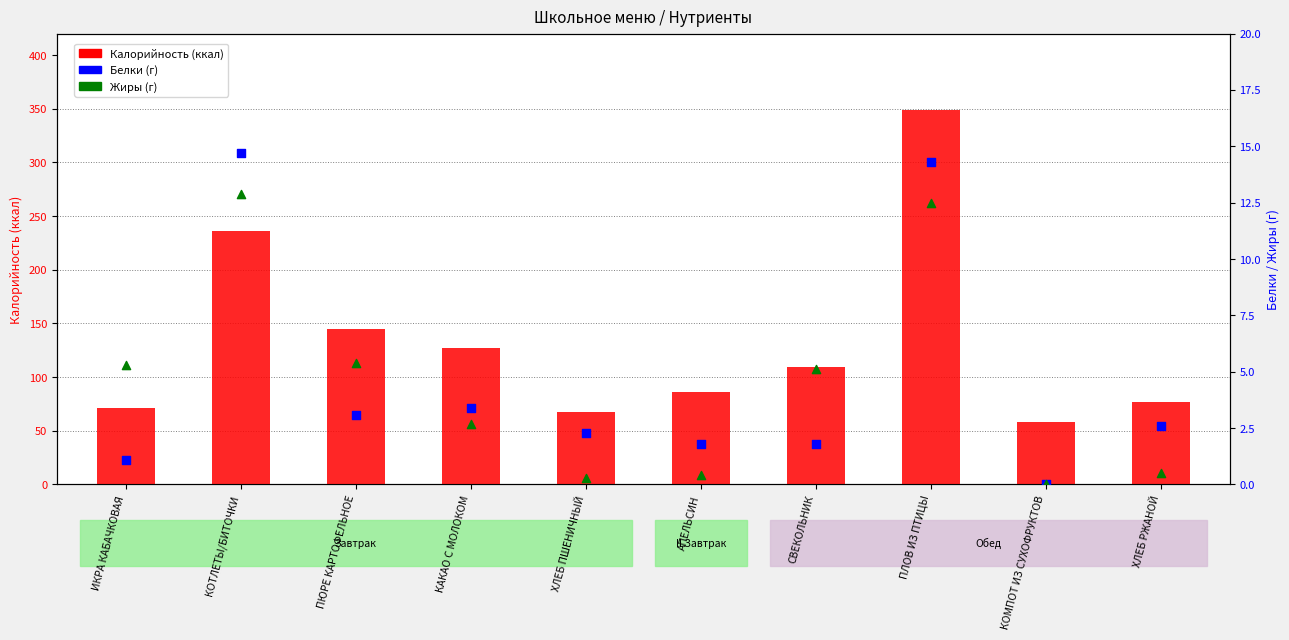

Which series contains the lowest Y value?

Белки (г)